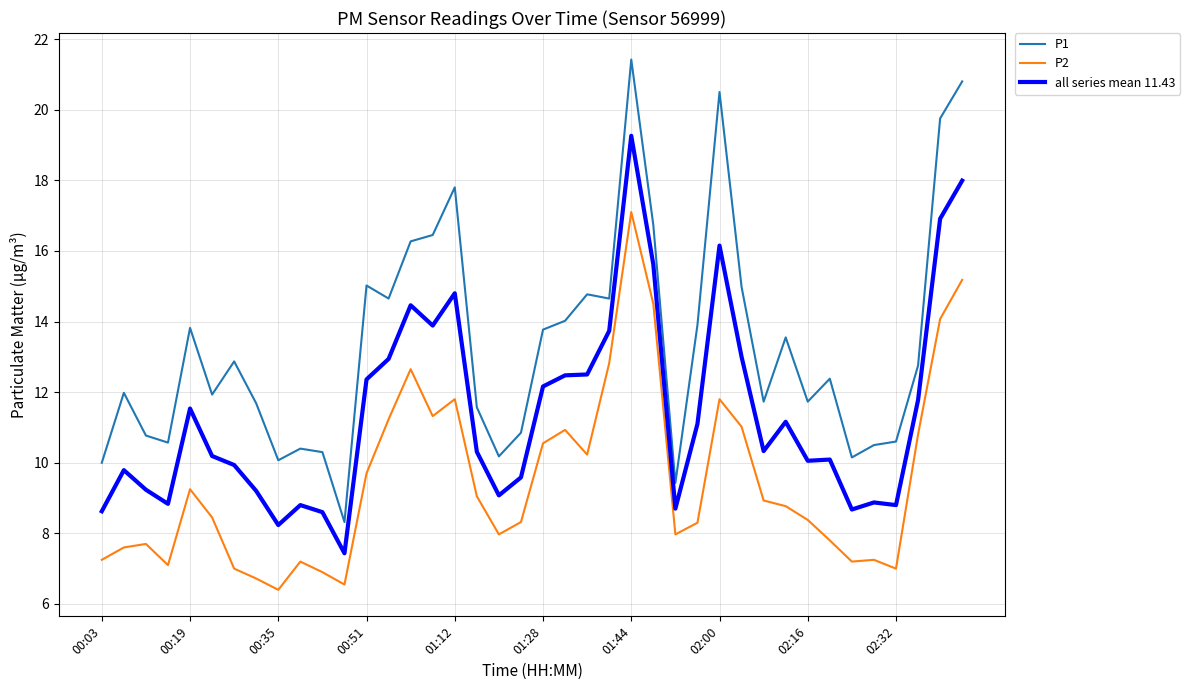

Rank the series by their maximum value, from lowest to highest.

P2, all series mean 11.43, P1